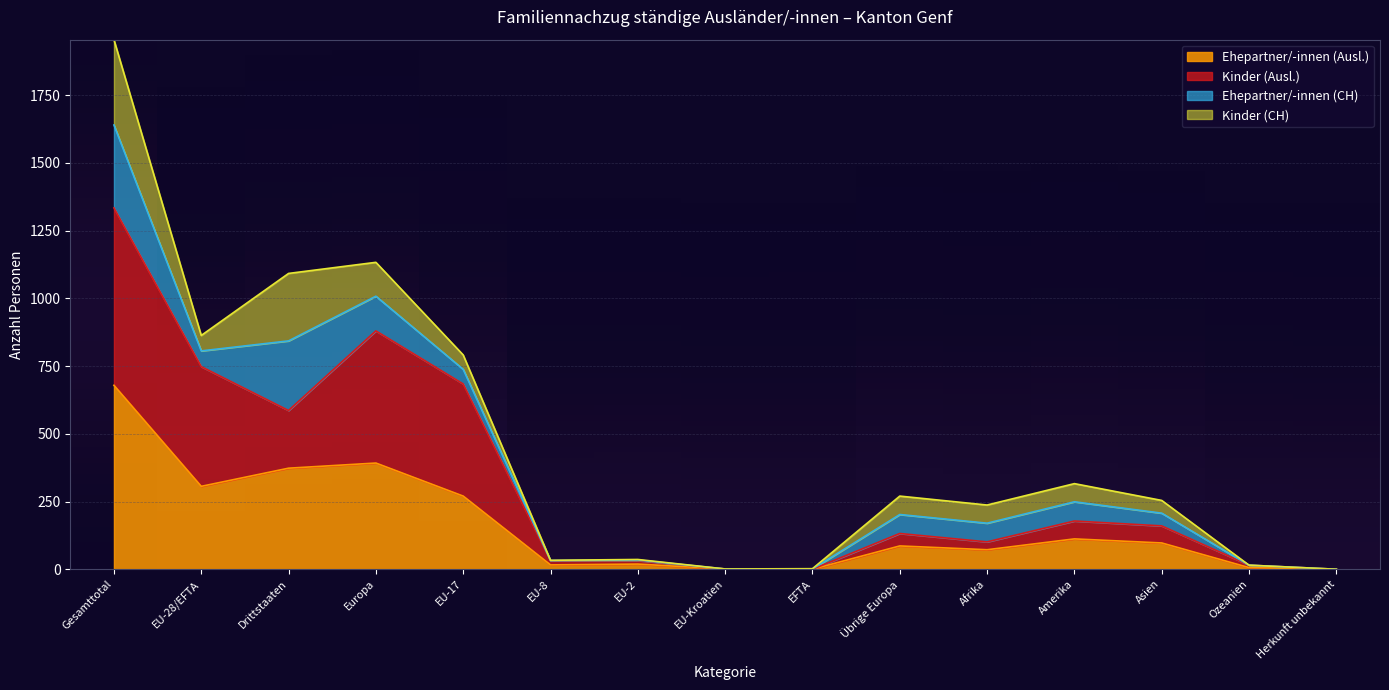

Where is Ehepartner/-innen (Ausl.) nearest to the value 339?

EU-28/EFTA